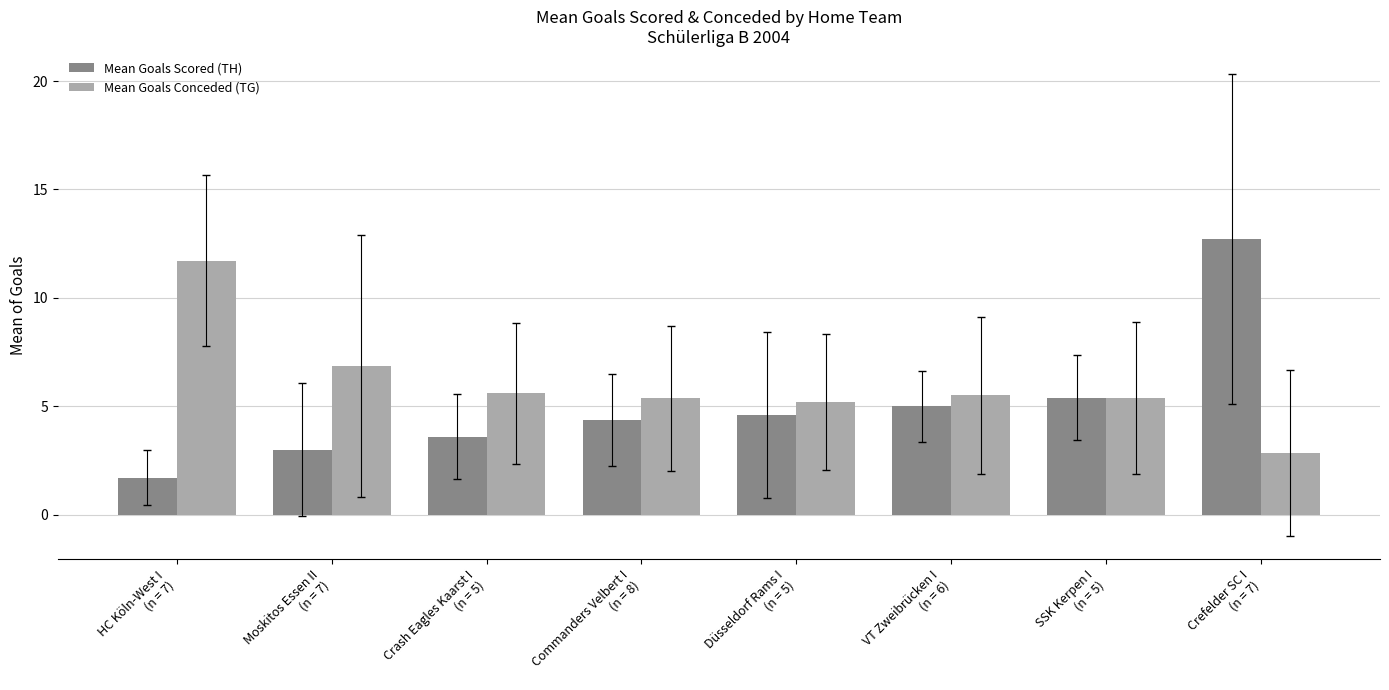

Which series has the widest spread of values?

Mean Goals Scored (TH)